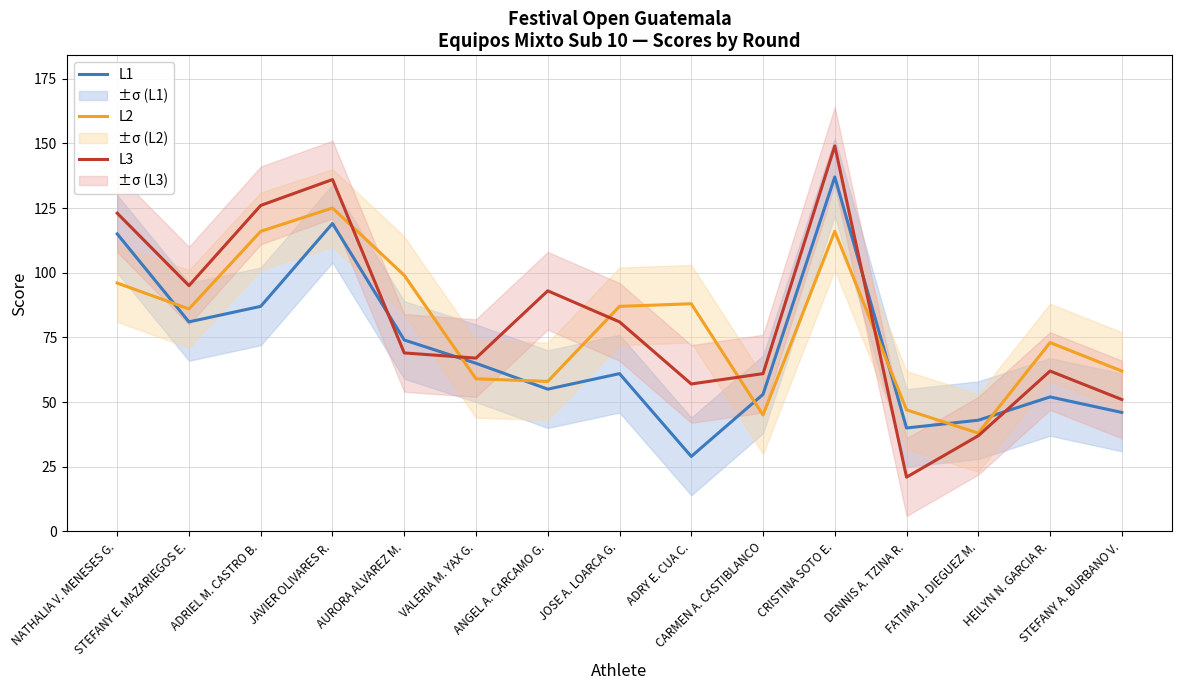

What is the sum of the L2 values at JAVIER OLIVARES R. and ANGEL A. CARCAMO G.?

183